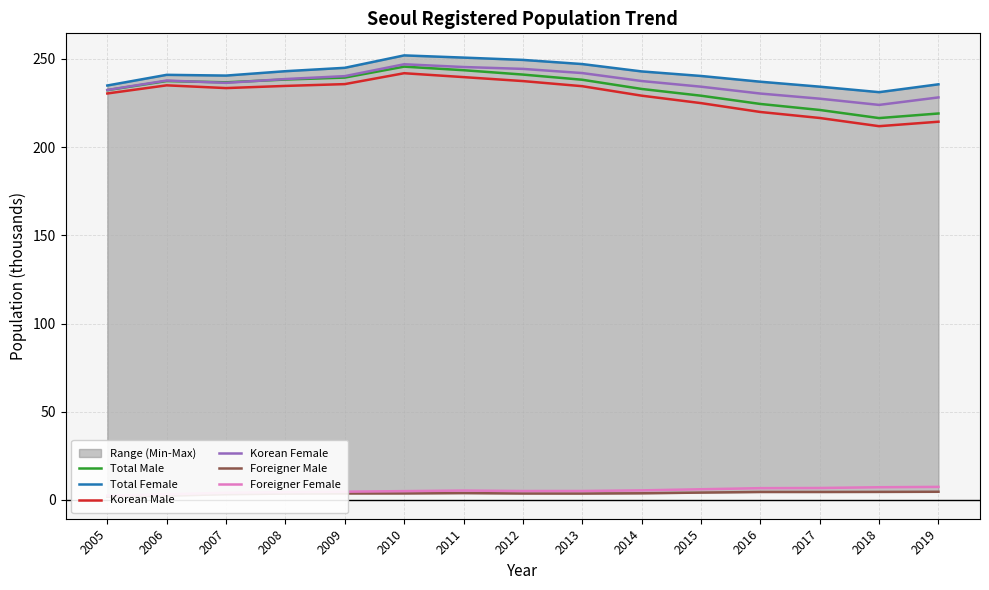

What is the spread (max minus min) of values at 2015?

236.2